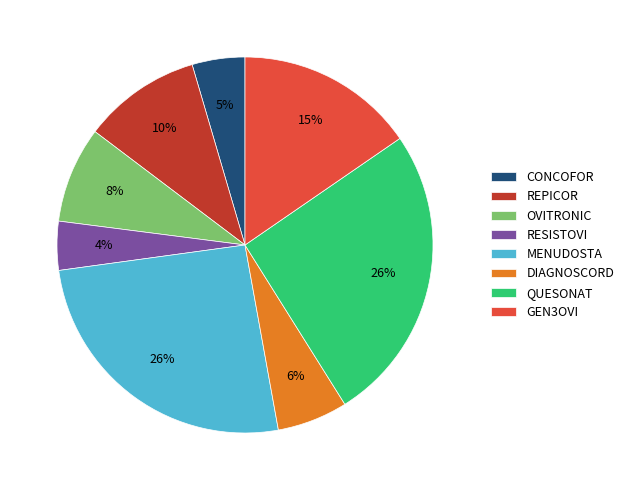

How many slices are in this pie chart?

8